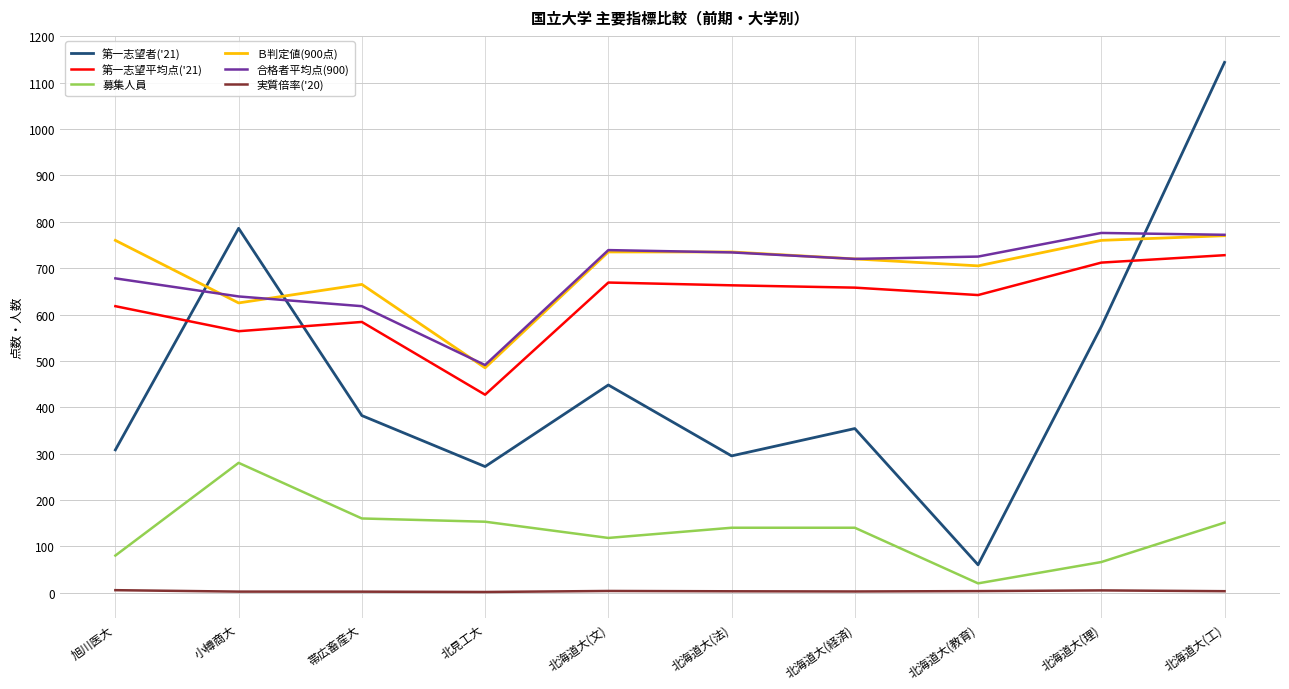

The 第一志望者('21) series shows 262.5 at 北海道大(理). True or false?

False